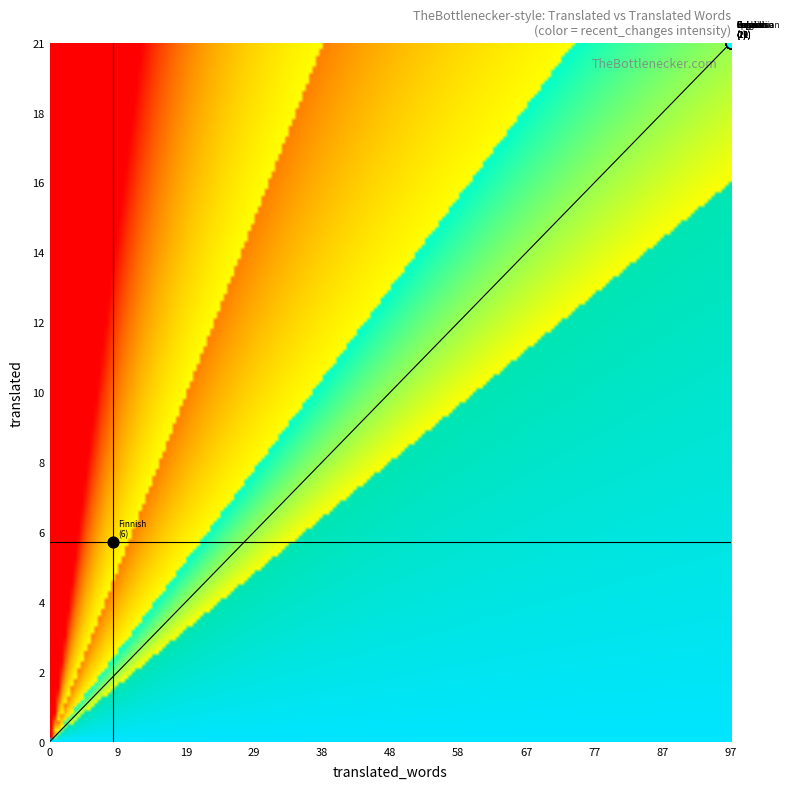

Which series has the largest range (max minus min)?

translated_words